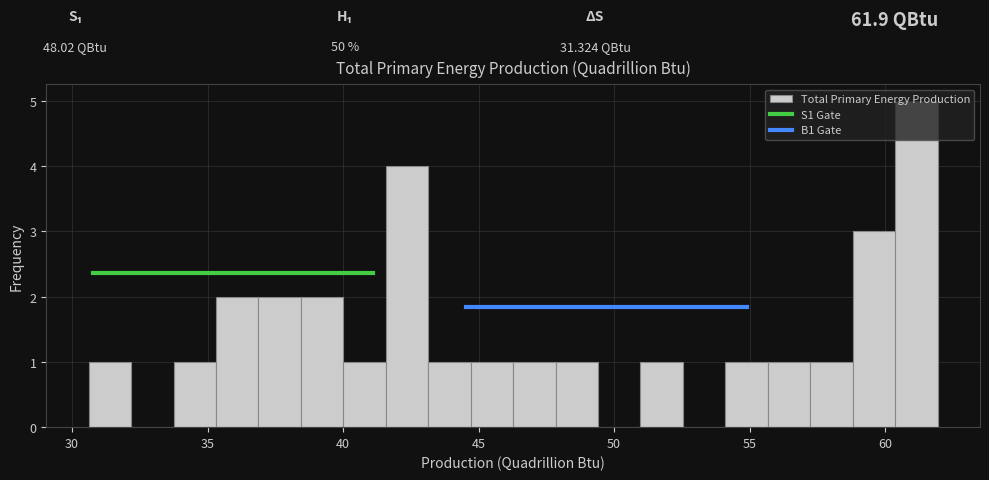

Around what value on the x-axis is the tallest bar? Give the approximate position of its centre, as read against the axis.

61.0